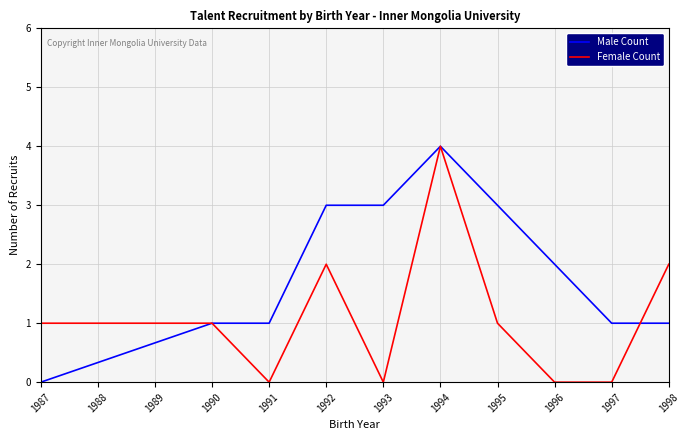

At which label is Male Count closest to 2?

1996